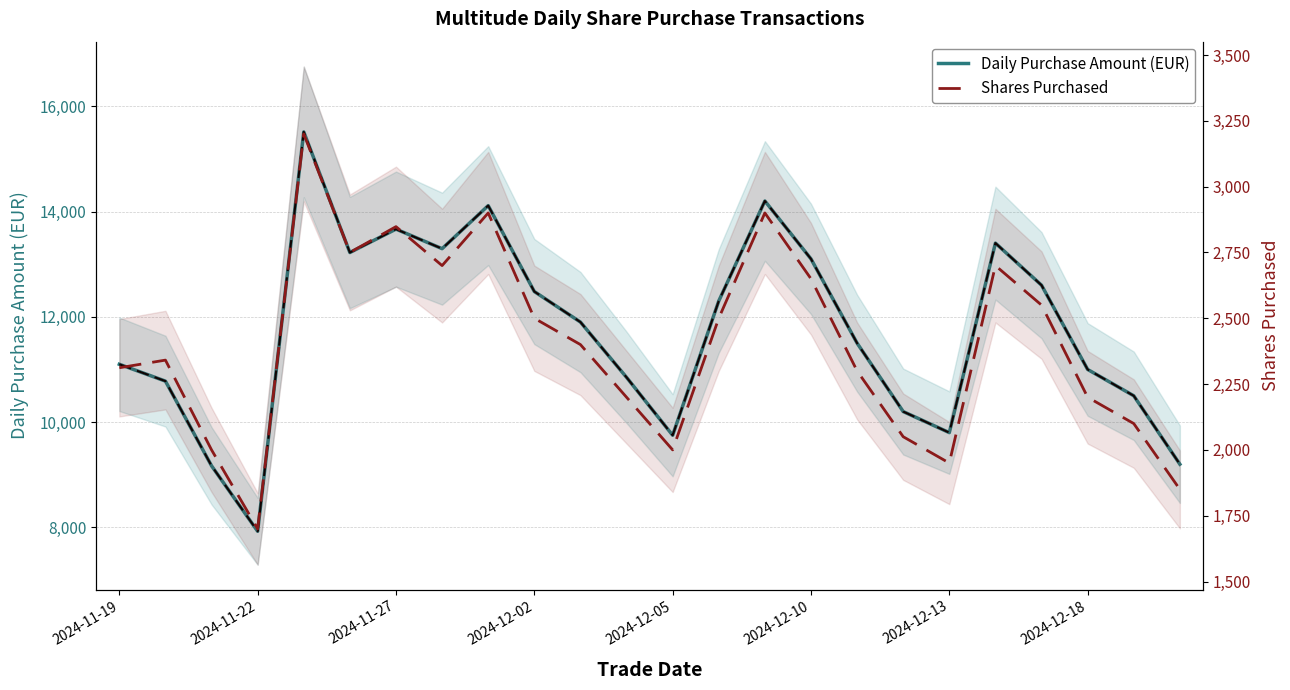

List the series in order of their overall mean, lowest first.

Shares Purchased, Daily Purchase Amount (EUR)